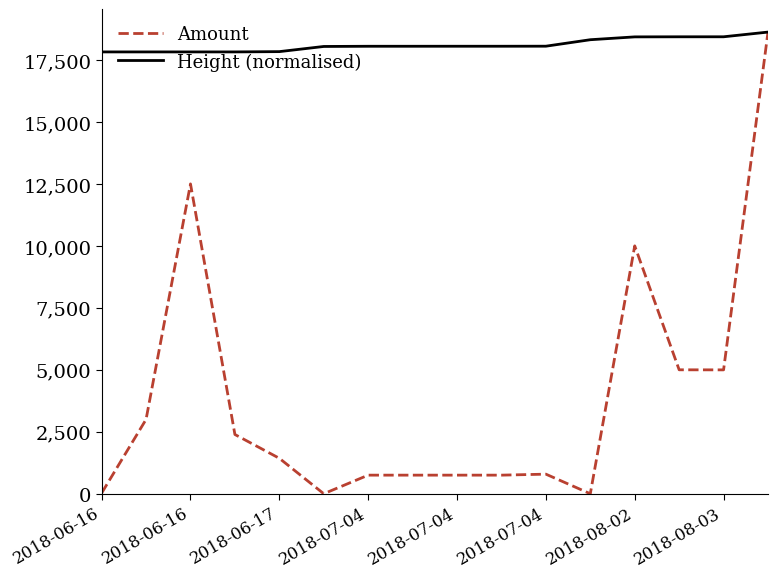

What is the lowest value of the Height (normalised) series?

17824.5